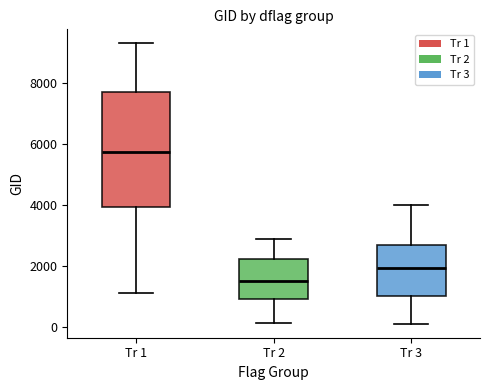

Where does the lower whisker of the box for Tr 2 end on the y-axis? The values are not printed on the chart, so give them approximately, as read against the axis.

200